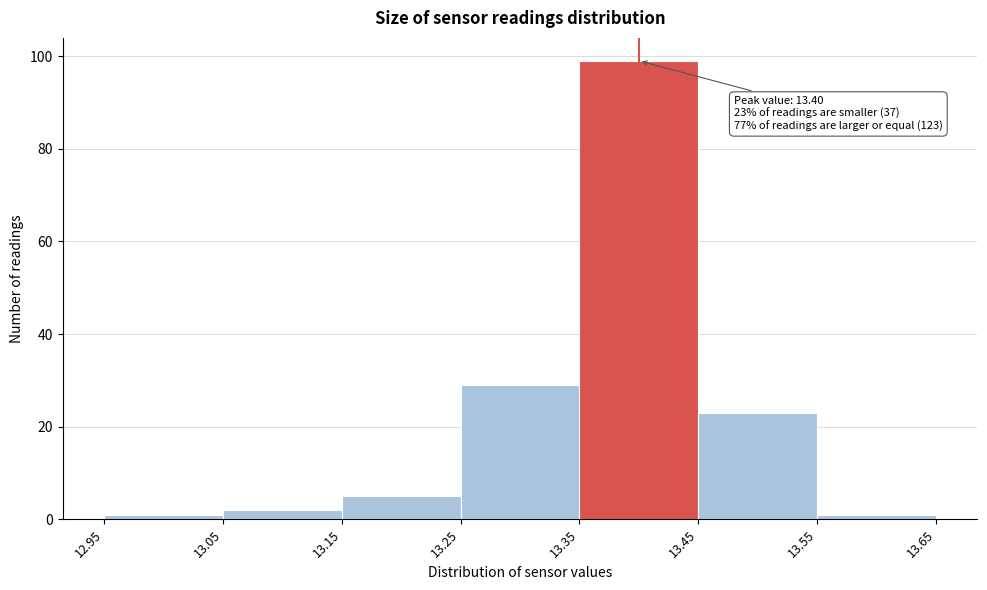

Over which range of the x-axis is the bar tallest?

13.35 to 13.45